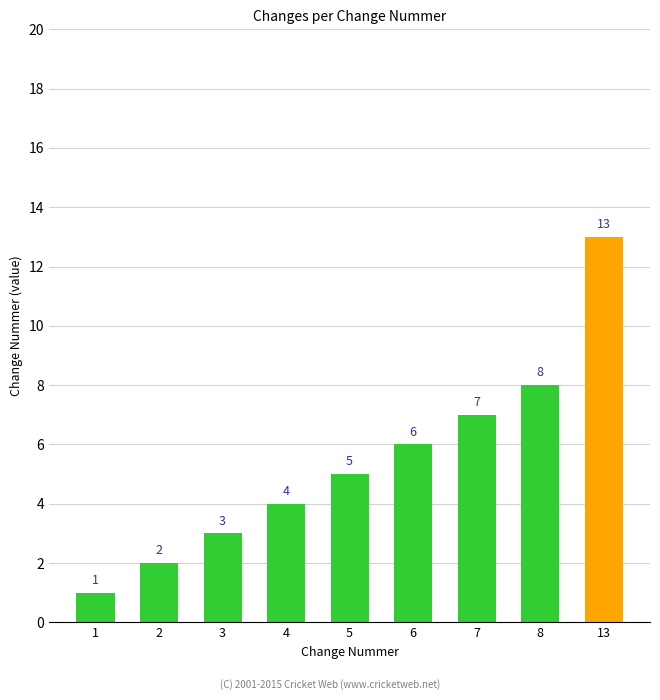

The chart shows a value of 10 at 7. True or false?

False